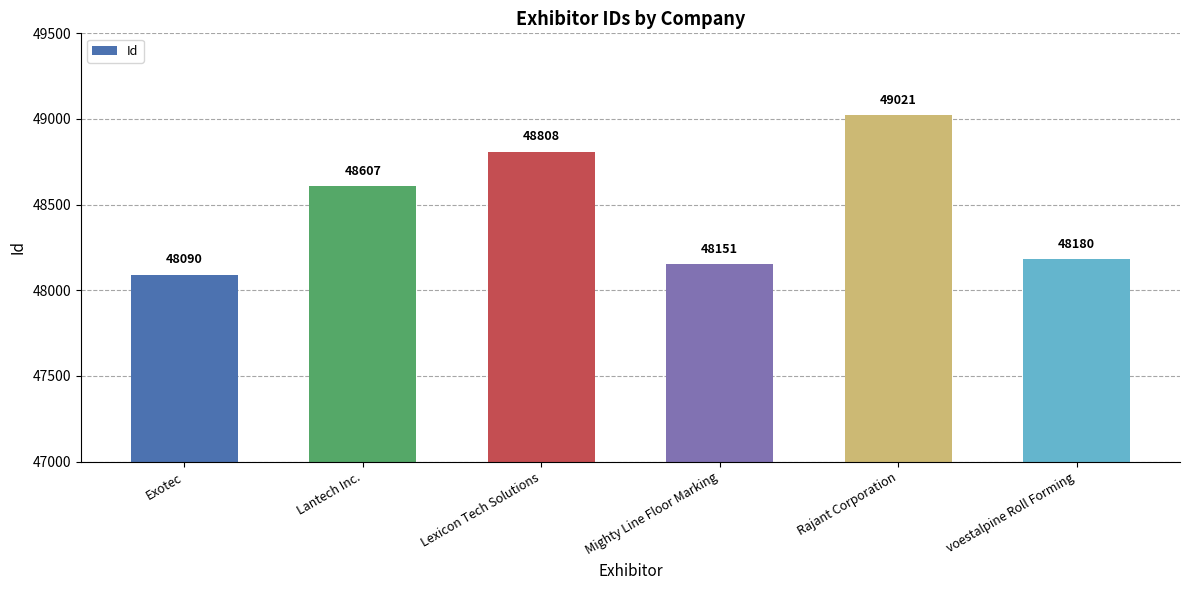

Is it true that the value at voestalpine Roll Forming is 86031?

False